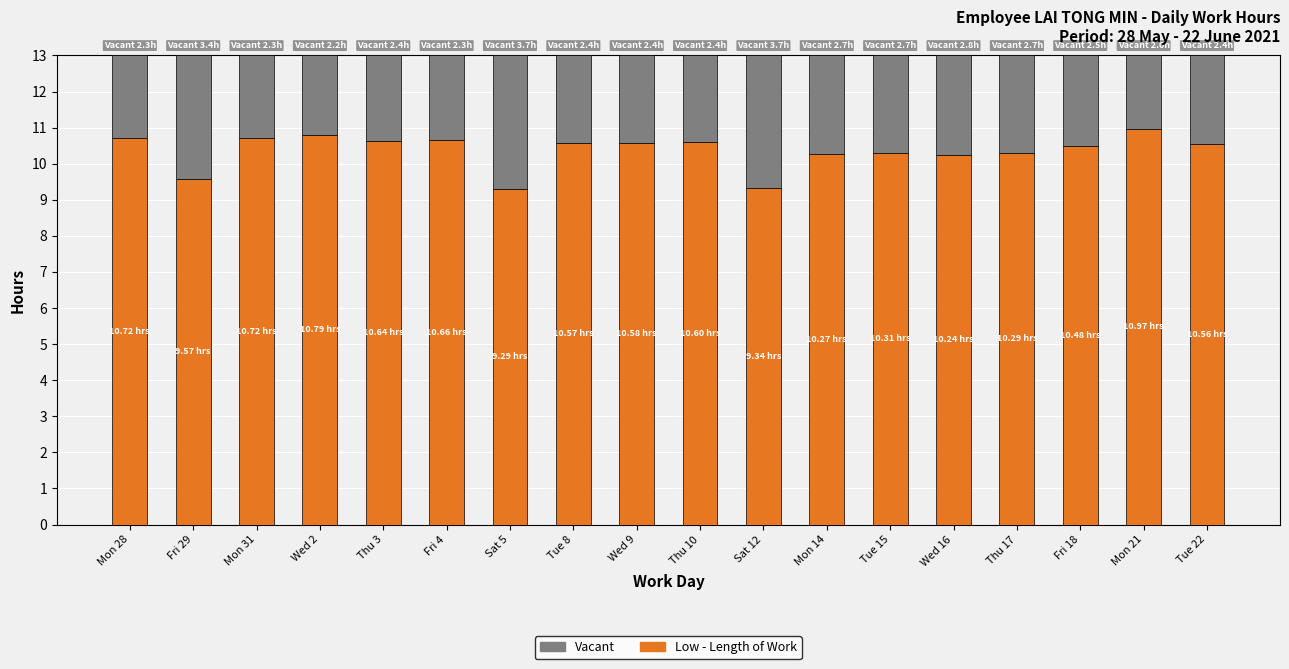

What is the sum of all Low - Length of Work values?

186.6